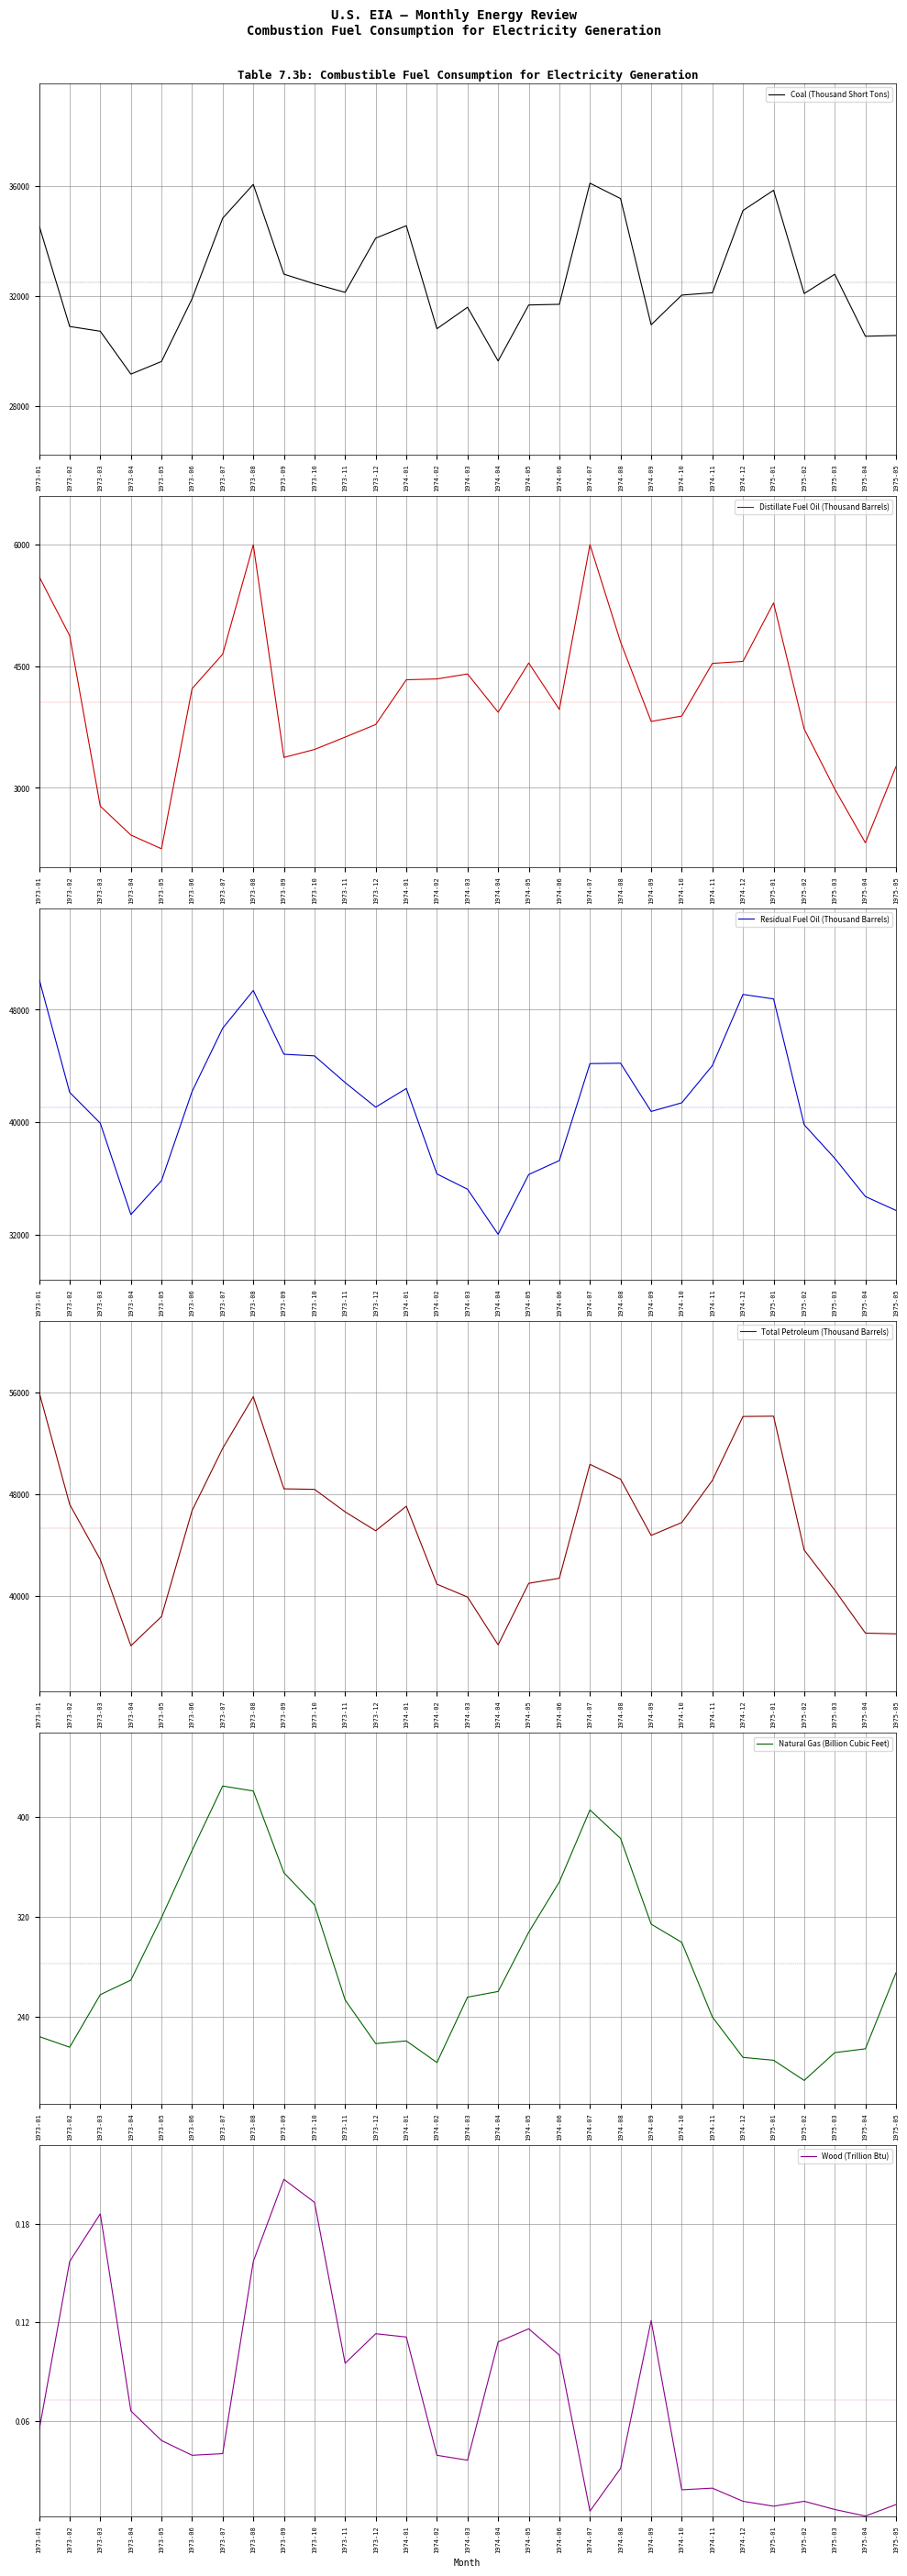

Which series has the largest range (max minus min)?

Total Petroleum (Thousand Barrels)